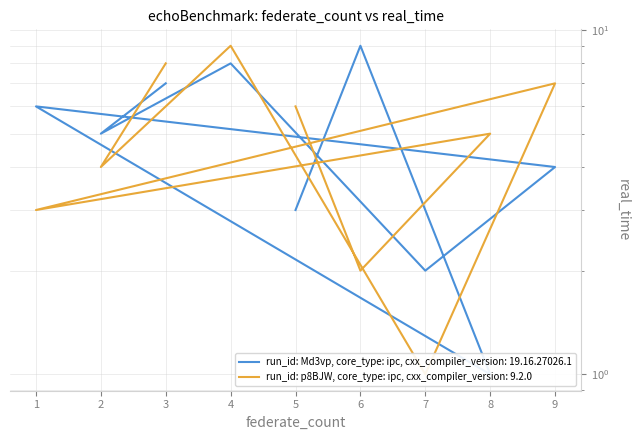

What is the difference between the maximum and minimum values in the col_2 series?

8